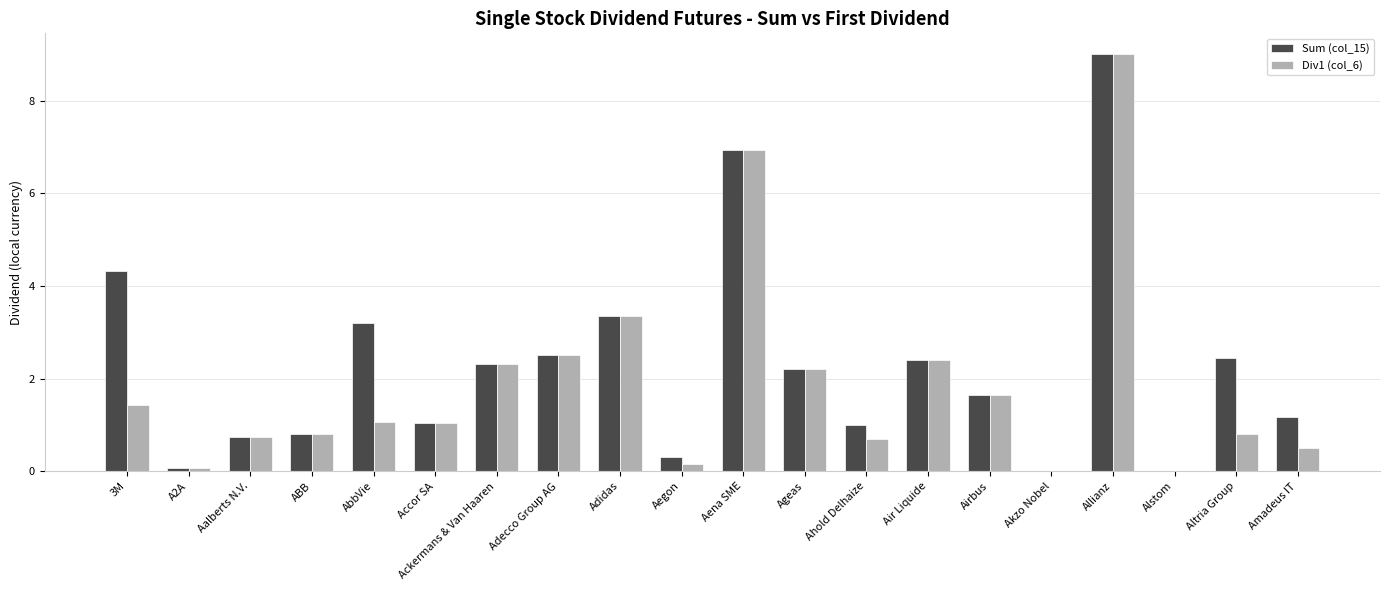

What value does the Div1 (col_6) series have at Ageas?

2.2